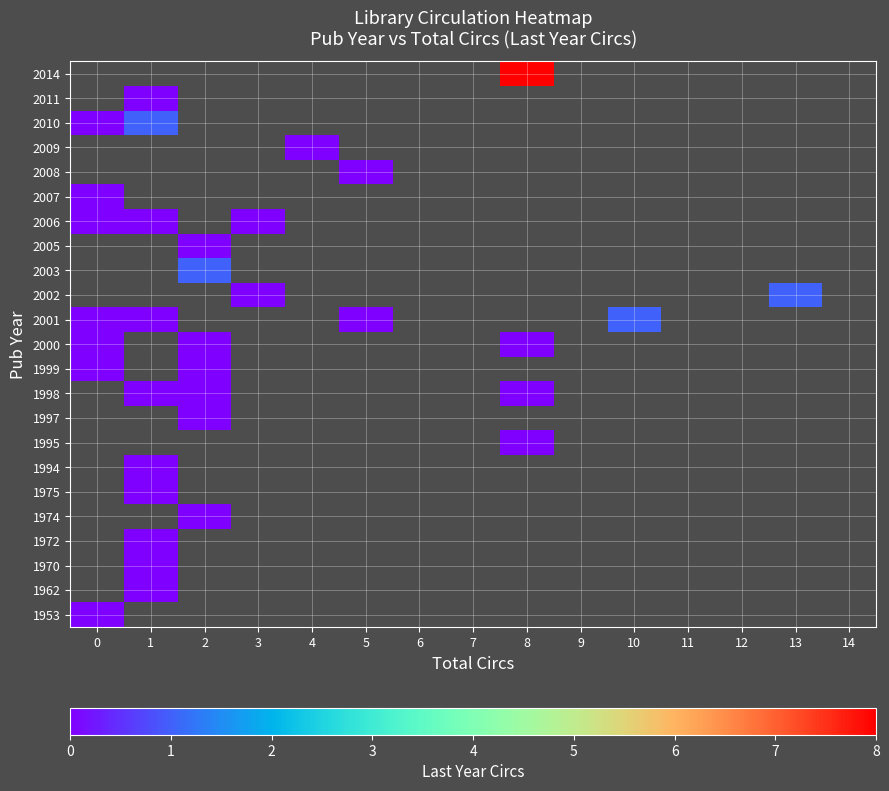

Is it true that row_8 equals nan at 6?

False